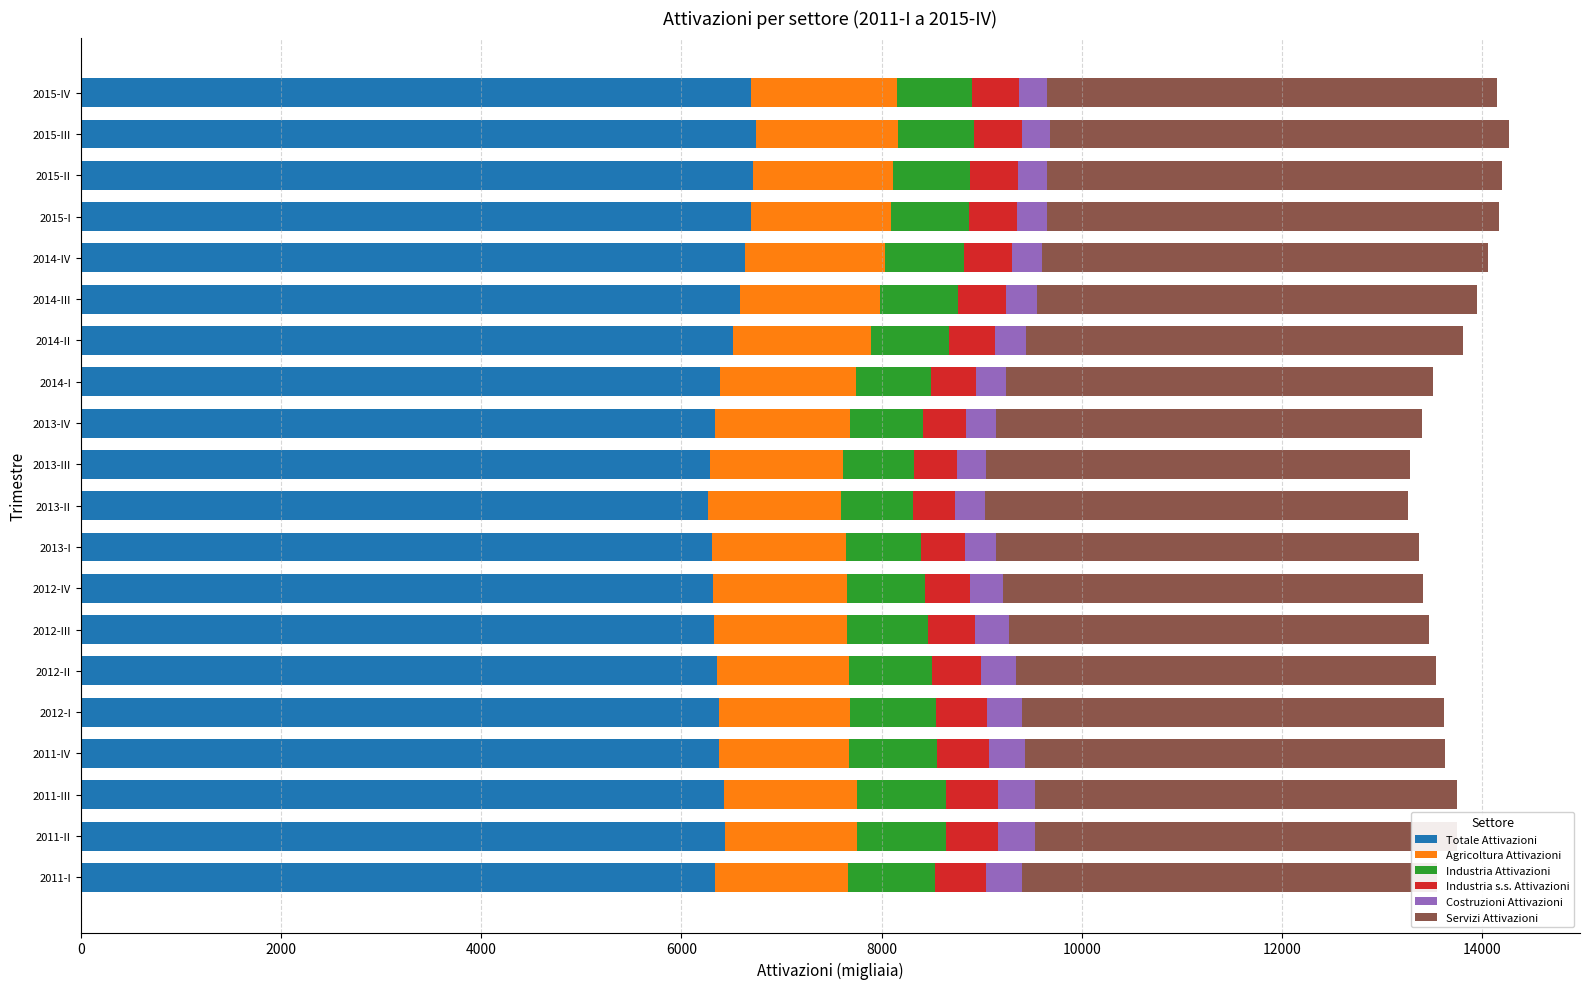

At how many categories does at least one series exceed 1804?

20